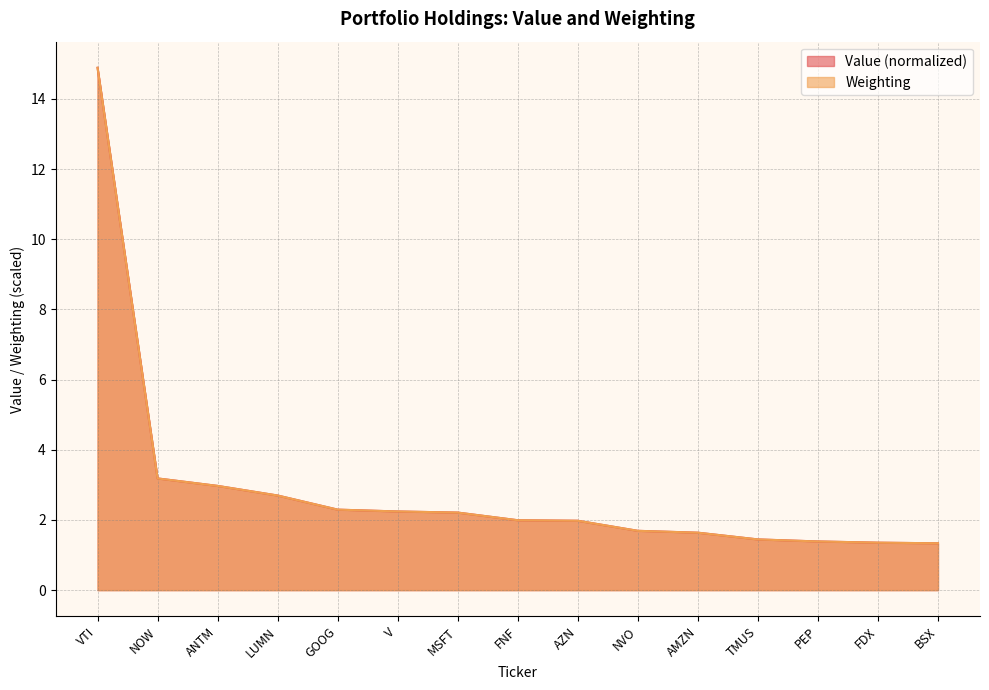

Where is Value nearest to the value 8?

NOW